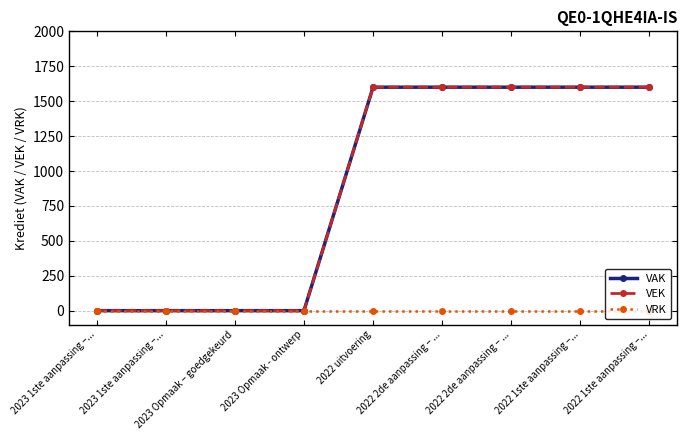

True or false: VAK and VEK intersect in this chart.

False